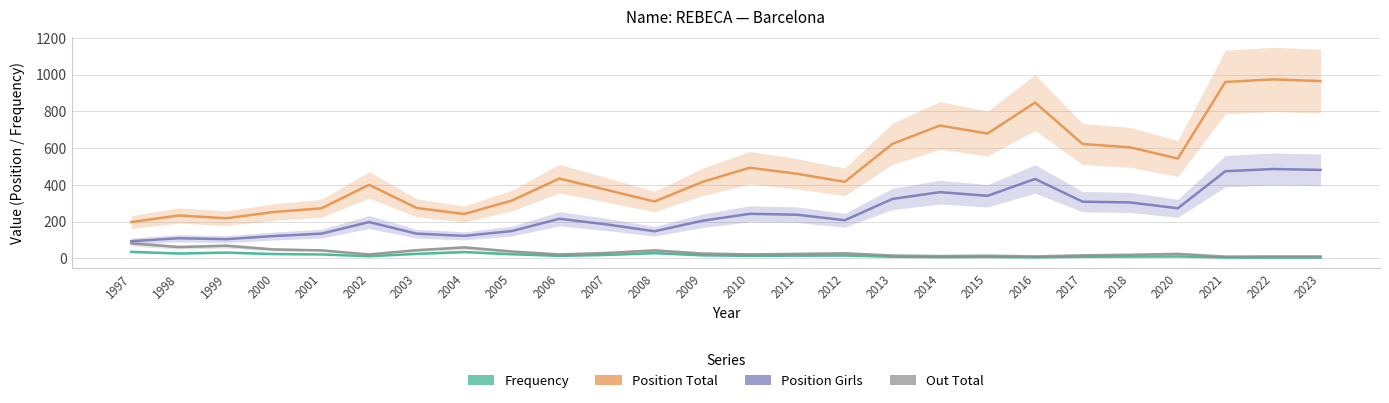

At which label does Out Total first exceed 24?

1997